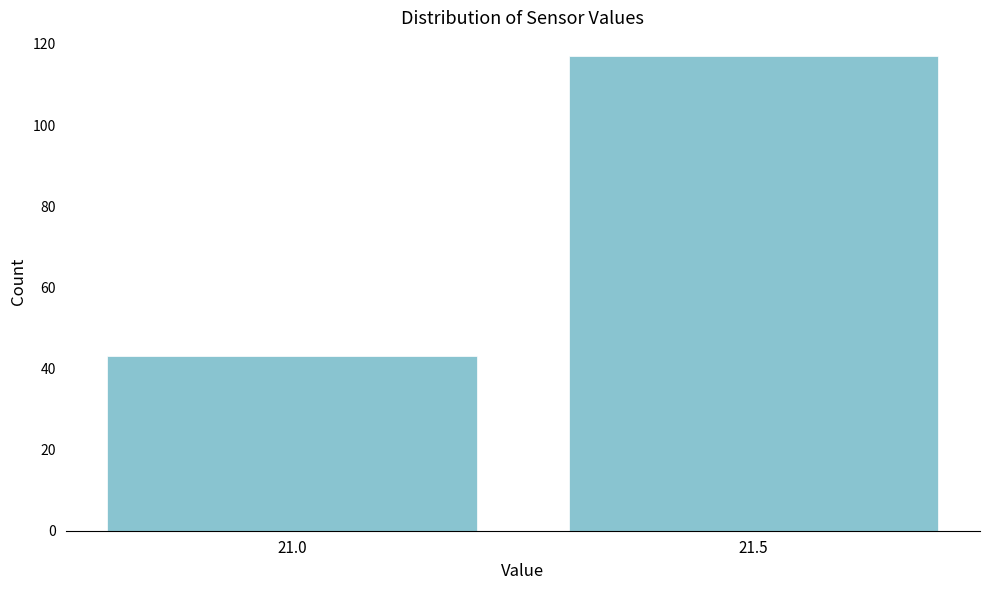

Reading left to right, transcribe all the data shown in this chart.

21.0=43	21.5=117